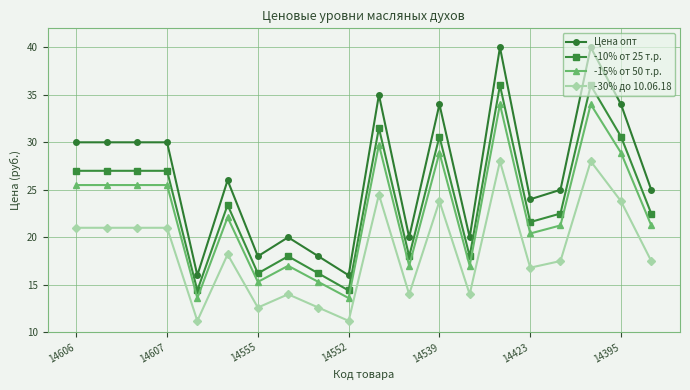

Which series has the widest spread of values?

Цена опт